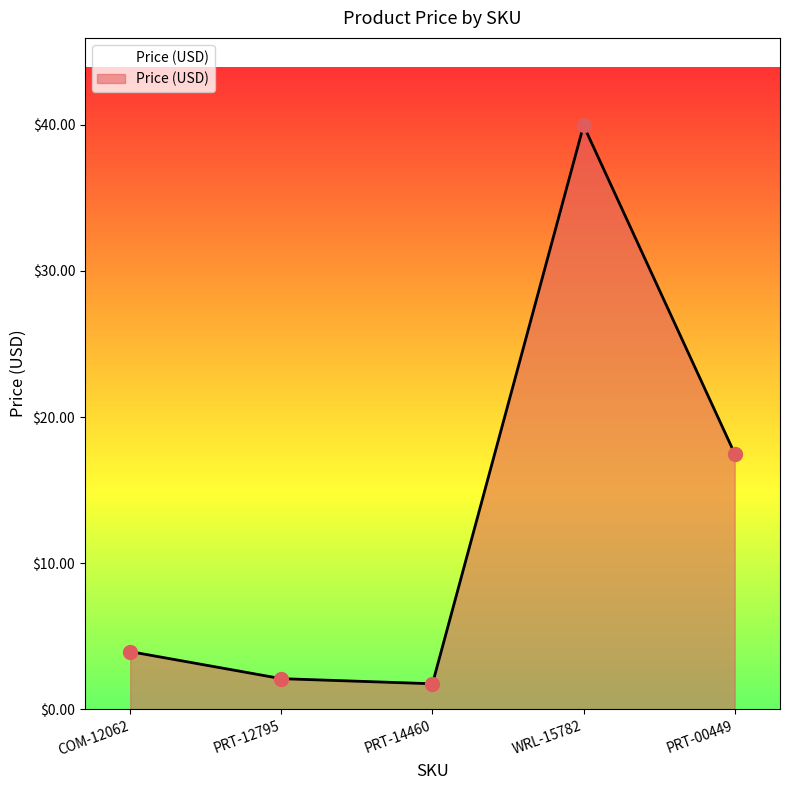

What is the change in value from COM-12062 to WRL-15782?

+36.0